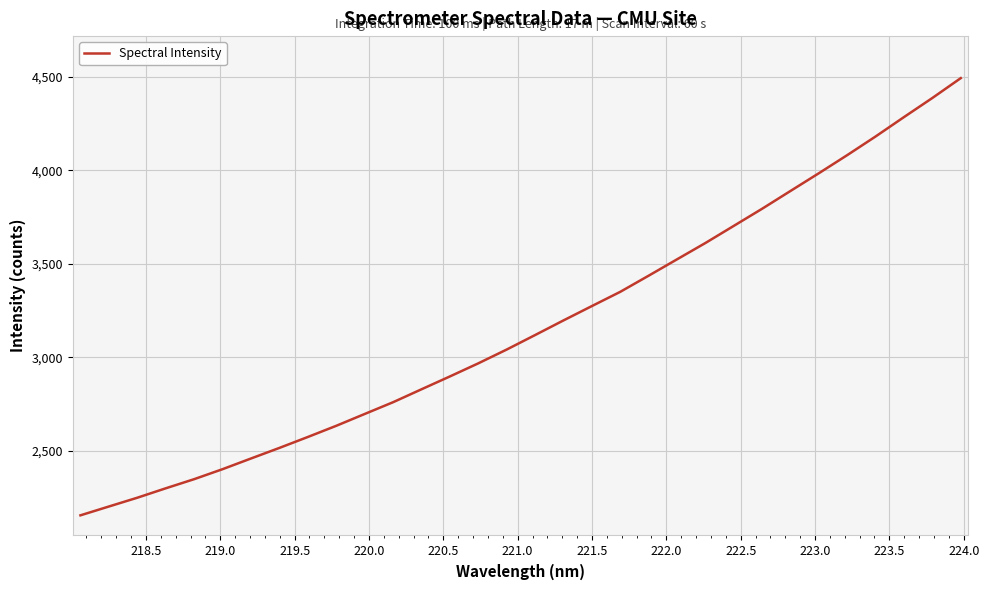

What is the average value?

3166.8